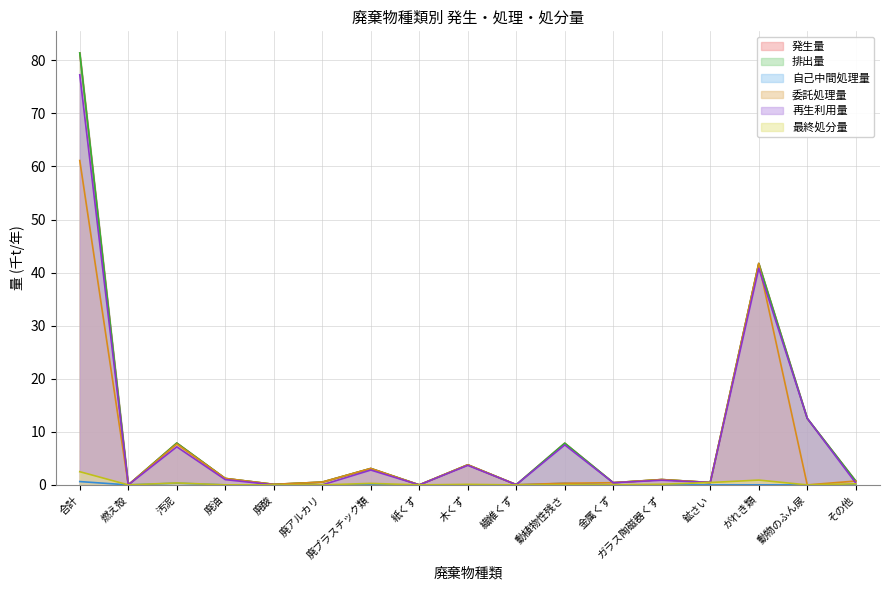

What is the value of the 再生利用量 point at the 1st from the left?

77.3